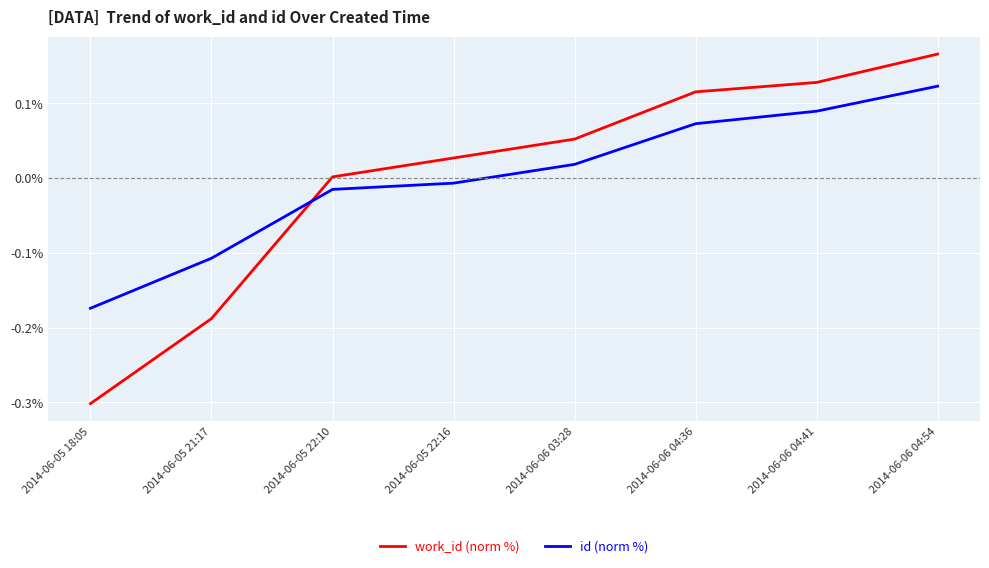

How many times do id (norm %) and work_id (norm %) cross each other?

1